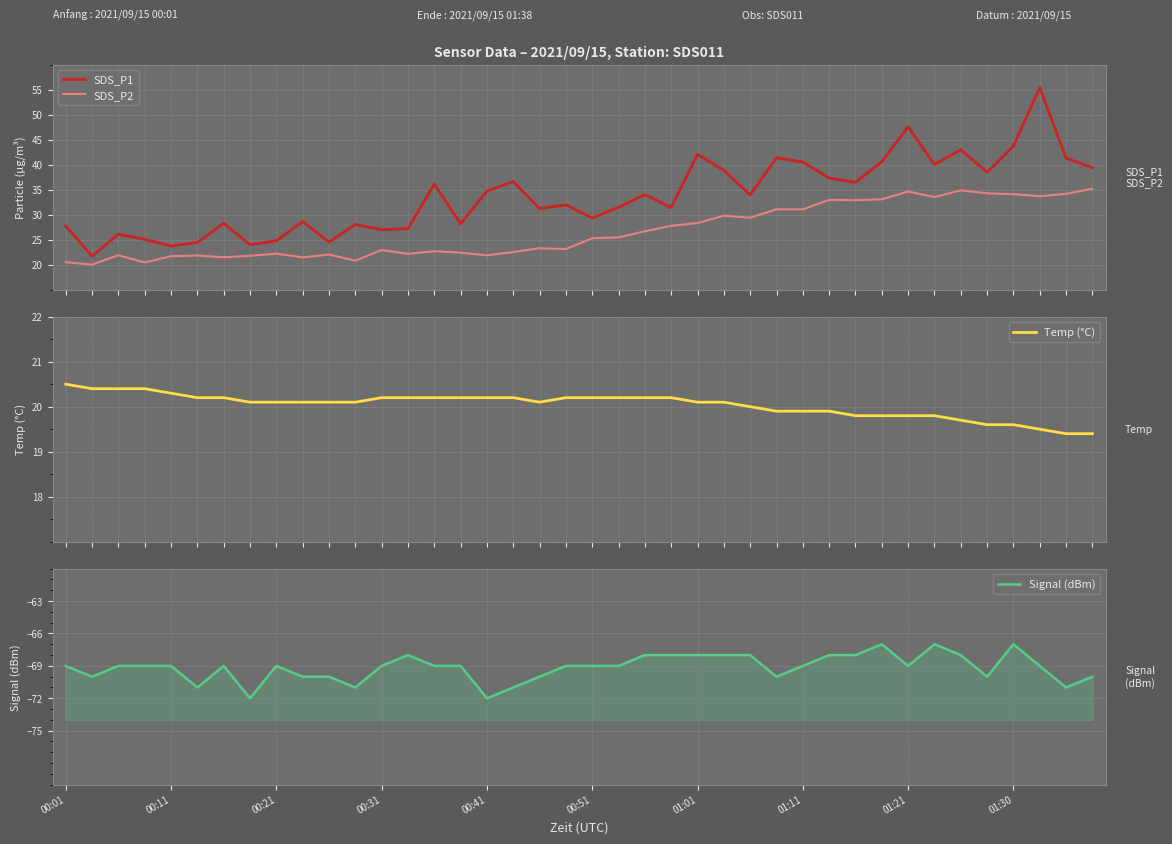

How many values in the Temp (°C) series exceed 20?

26